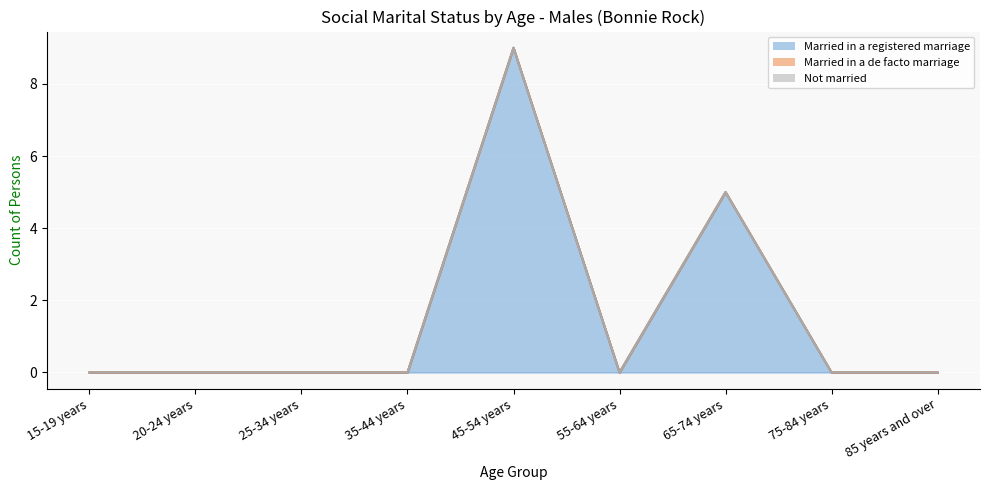

Reading left to right, transcribe all the data shown in this chart.

Married in a registered marriage: 0	0	0	0	9	0	5	0	0
Married in a de facto marriage: 0	0	0	0	0	0	0	0	0
Not married: 0	0	0	0	0	0	0	0	0